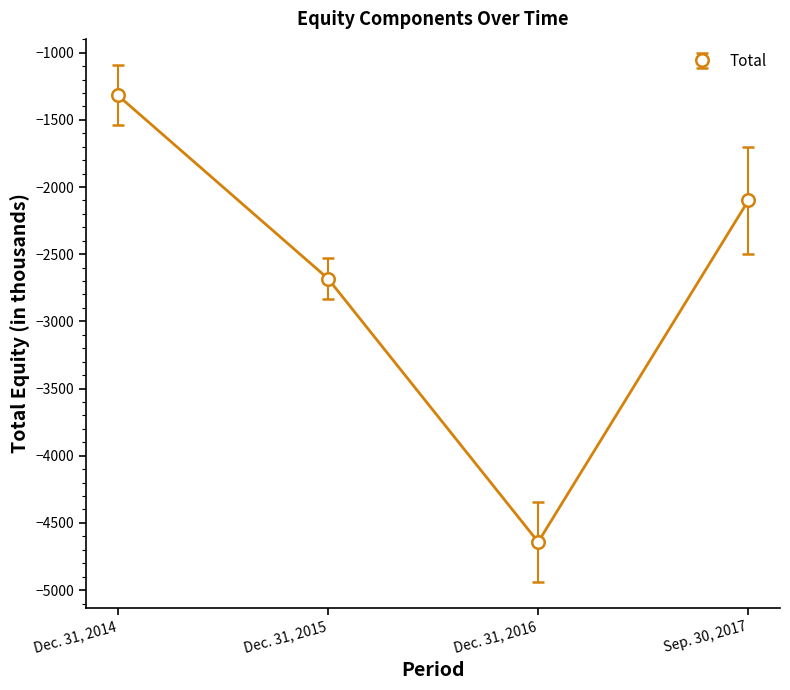

What is the change in value from Dec. 31, 2015 to Sep. 30, 2017?

+582